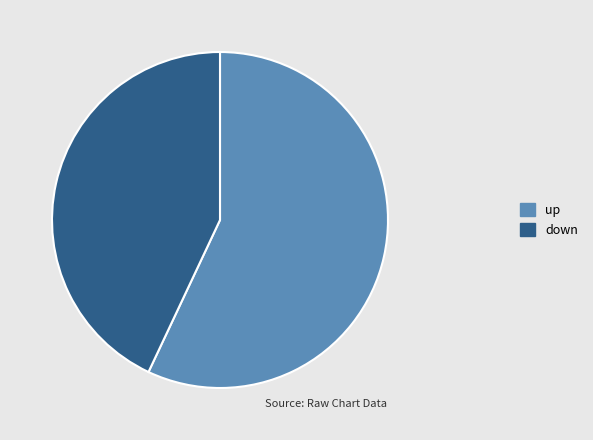

Approximately how many times larger is the value at up compared to down?

1.3